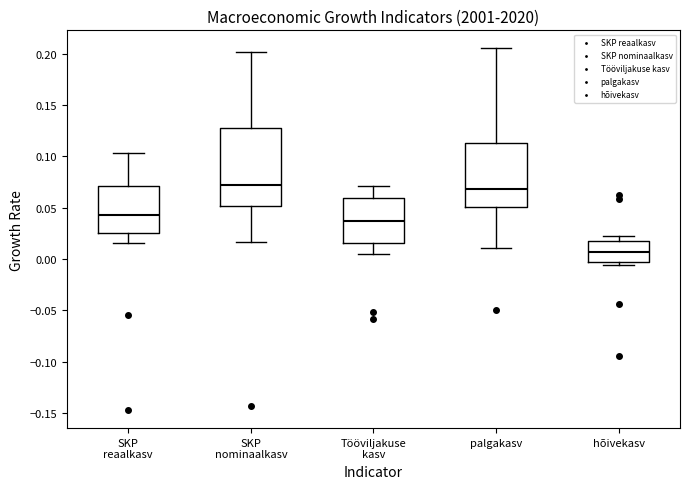

Reading left to right, read every box against the y-axis: the position of its median line, the range the box covers, and the ends of its whiskers. The values are not printed on the chart, so give them approximately, as read against the axis.

SKP reaalkasv: median 0.045, box 0.025 to 0.070, whiskers 0.015 to 0.105
SKP nominaalkasv: median 0.070, box 0.050 to 0.130, whiskers 0.015 to 0.200
Tööviljakuse kasv: median 0.035, box 0.015 to 0.060, whiskers 0.005 to 0.070
palgakasv: median 0.070, box 0.050 to 0.115, whiskers 0.010 to 0.205
hõivekasv: median 0.005, box -0.005 to 0.015, whiskers -0.005 (just below the box's lower edge) to 0.025